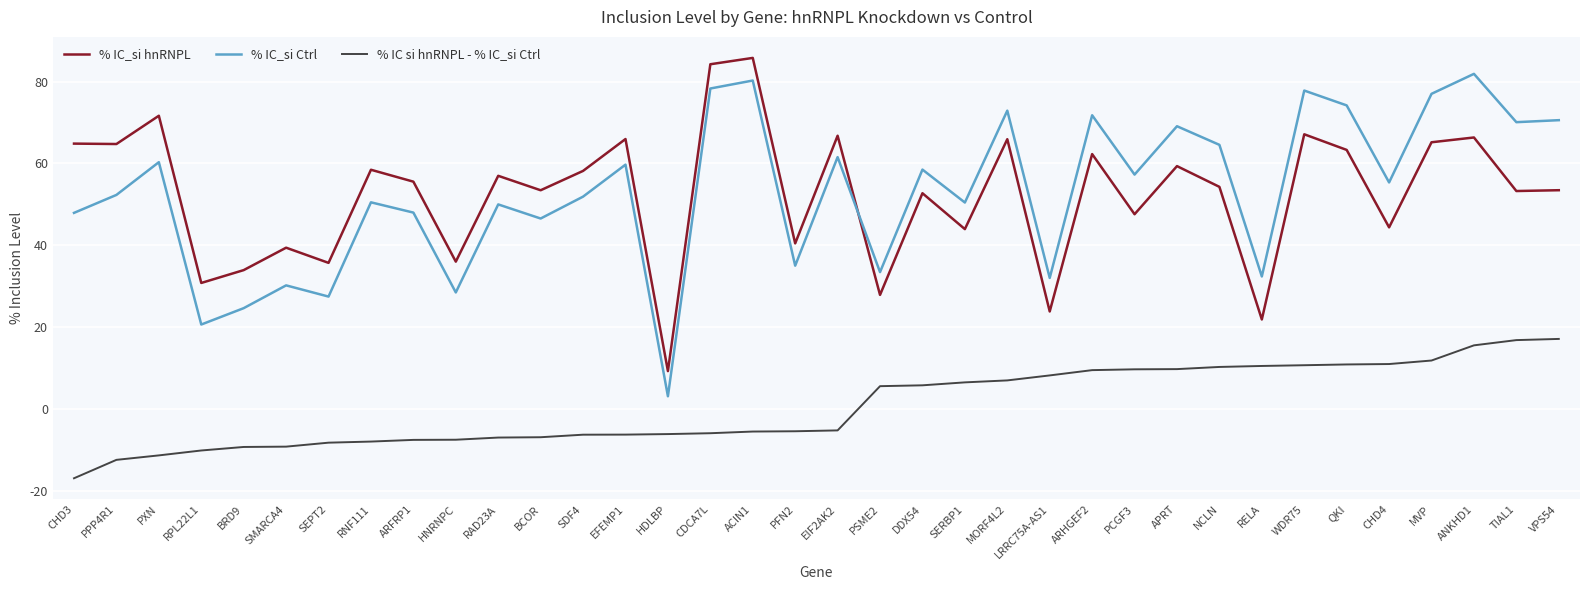

Is the value of % IC si hnRNPL - % IC_si Ctrl at RNF111 greater than the value of % IC_si hnRNPL at ARHGEF2?

No